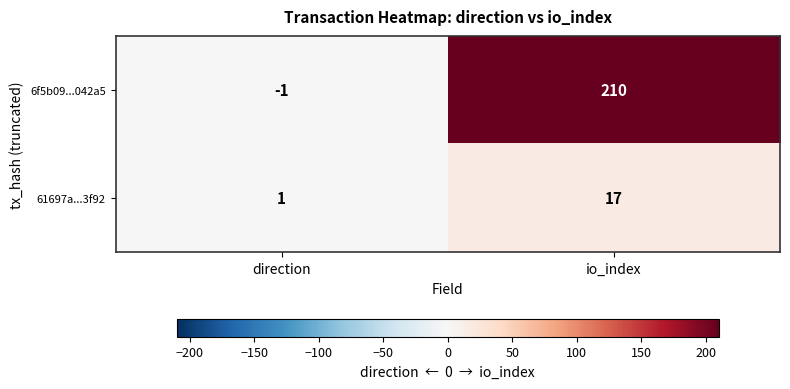

Which series has the widest spread of values?

6f5b09...042a5